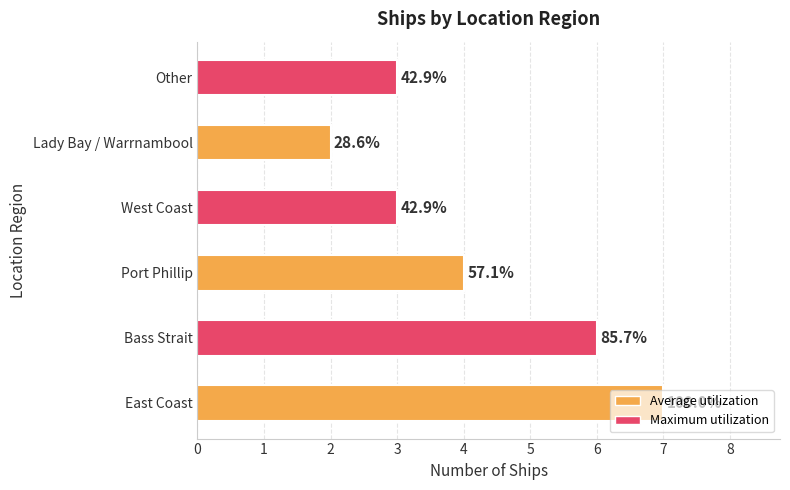

Does the chart contain any negative values?

No